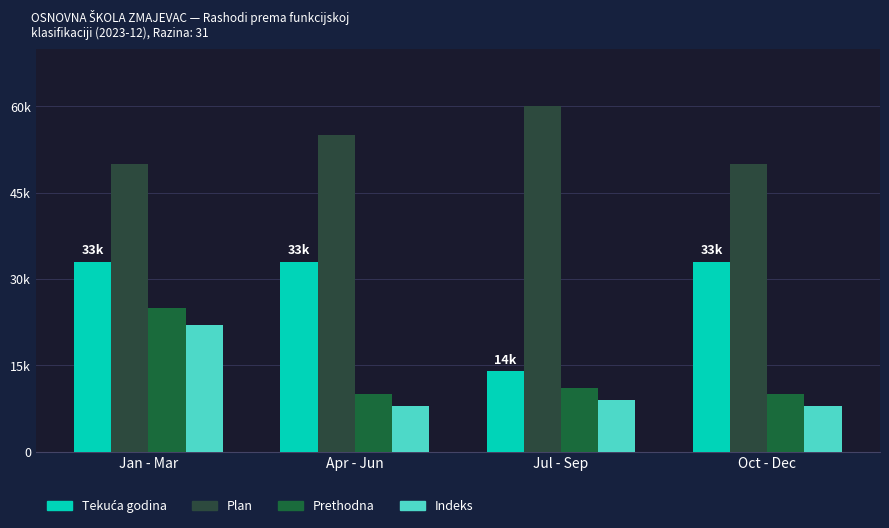

Reading left to right, list all the values displayed in this chart.

Tekuća godina: 33000	33000	14000	33000
Plan: 50000	55000	60000	50000
Prethodna: 25000	10000	11000	10000
Indeks: 22000	8000	9000	8000